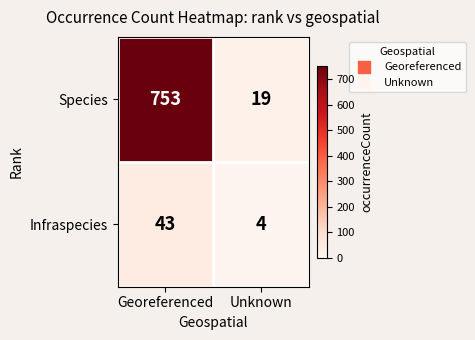

What is the approximate value of Species at Georeferenced, to the nearest 10?

750